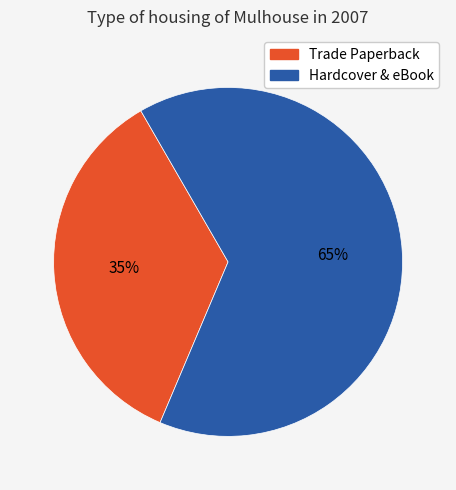

To the nearest percent, what is the average slice percentage?

50%